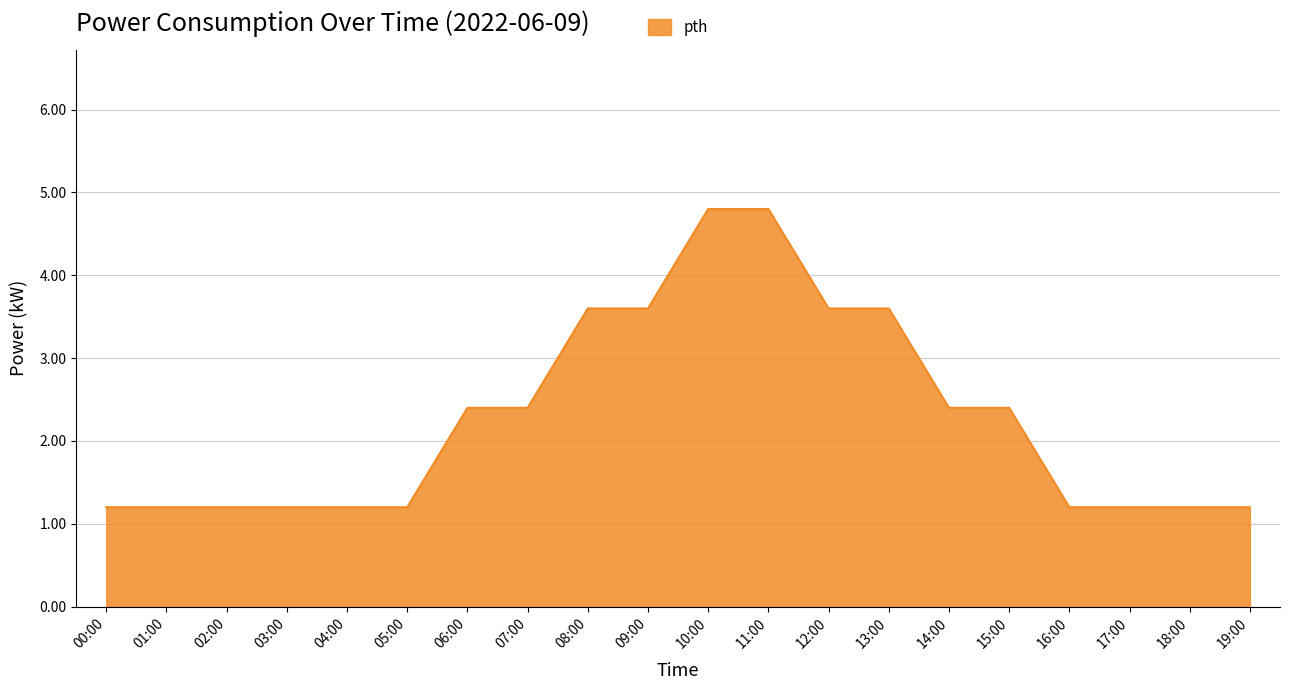

At which label does the data first exceed 2?

06:00